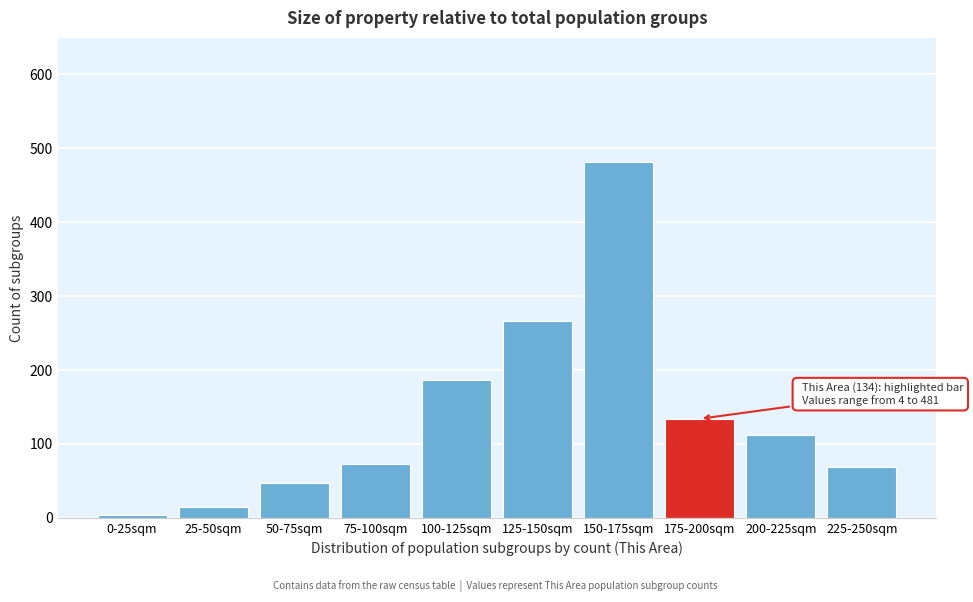

Reading left to right, list all the values displayed in this chart.

0-25sqm=4	25-50sqm=14	50-75sqm=47	75-100sqm=73	100-125sqm=186	125-150sqm=266	150-175sqm=481	175-200sqm=134	200-225sqm=112	225-250sqm=69